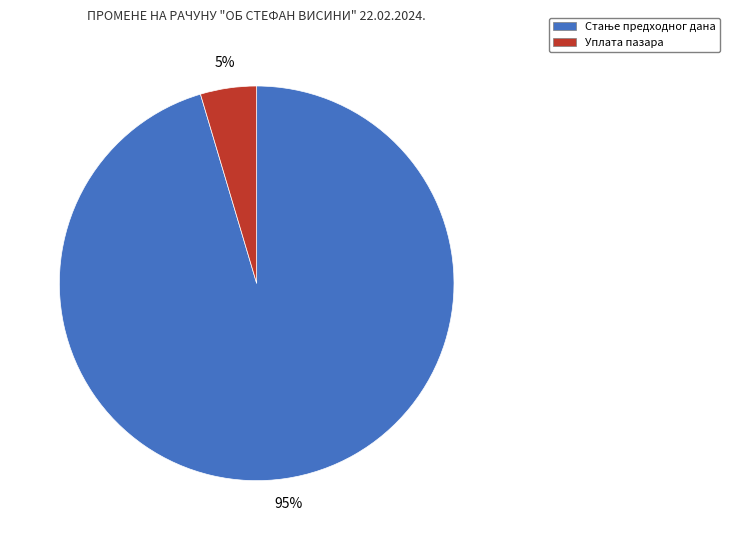

To the nearest percent, what is the average slice percentage?

50%